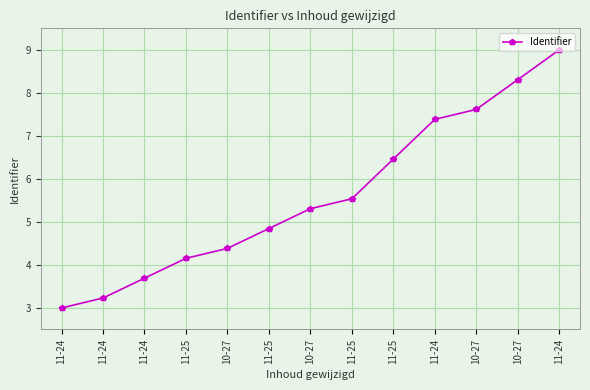

How many data points are above 5?

7